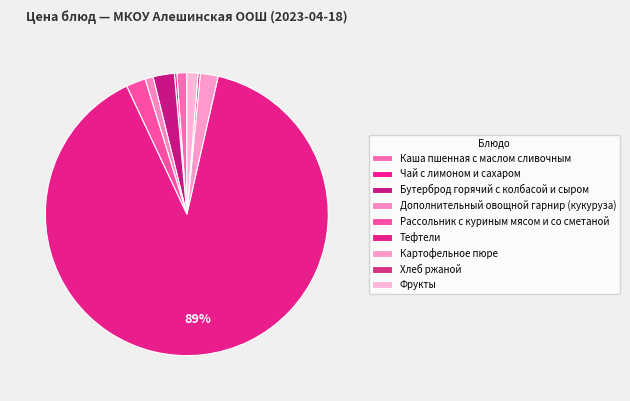

To the nearest percent, what is the combined percentage of Картофельное пюре and Фрукты?

3%